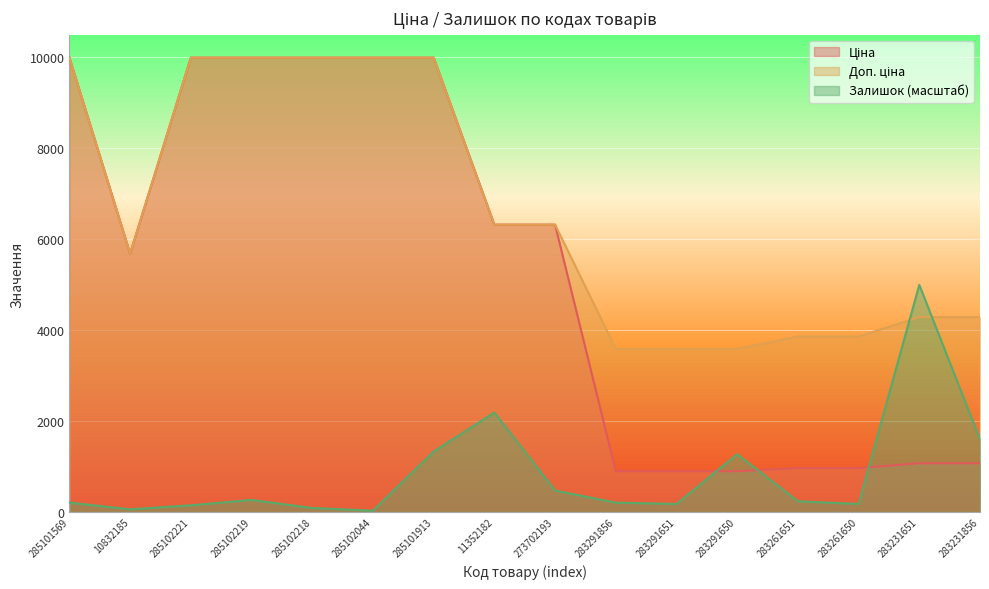

At which label does Доп. ціна reach its minimum?

283291856